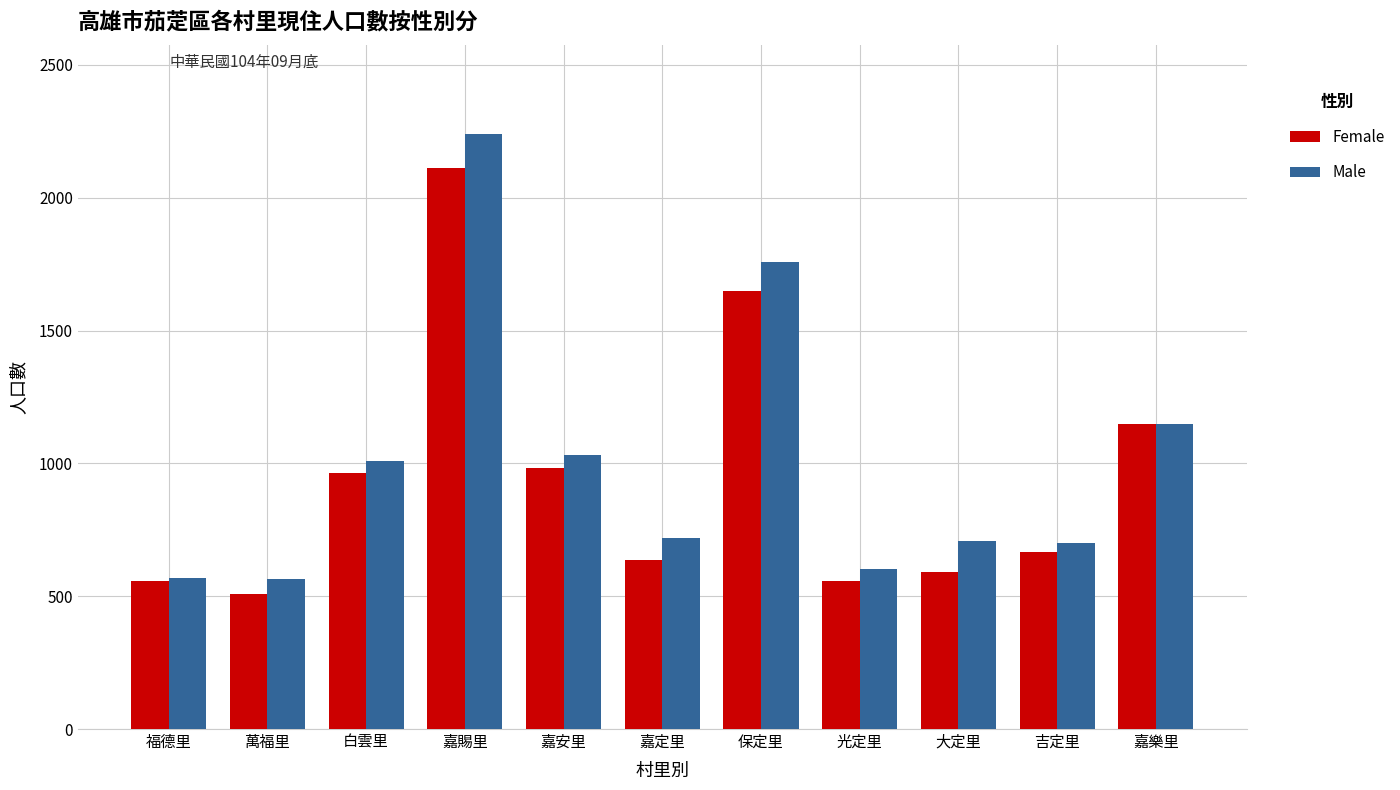

True or false: Male has a value of 2240 at 嘉賜里.

True